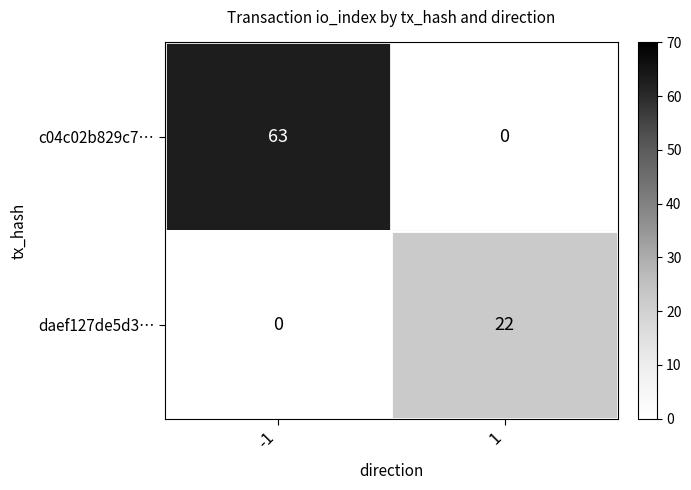

What is the difference between the daef127de5d3… values at -1 and 1?

22